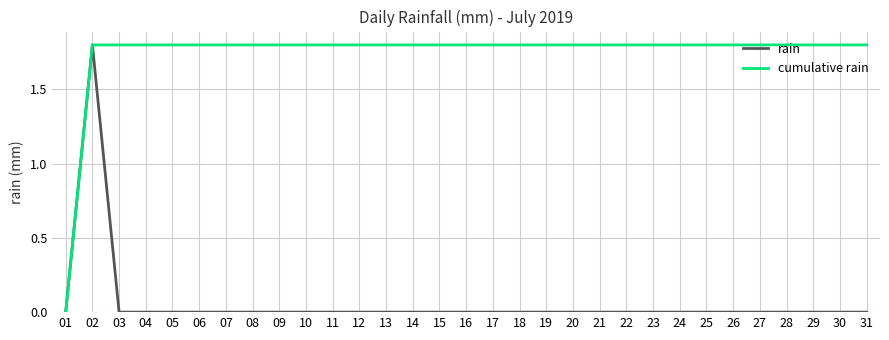

Is the value of cumulative rain at 30 greater than the value of rain at 04?

Yes